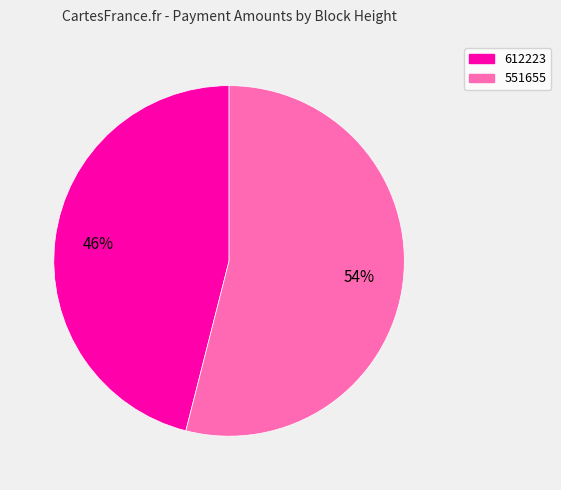

Do 612223 and 551655 together represent more than half of the pie?

Yes